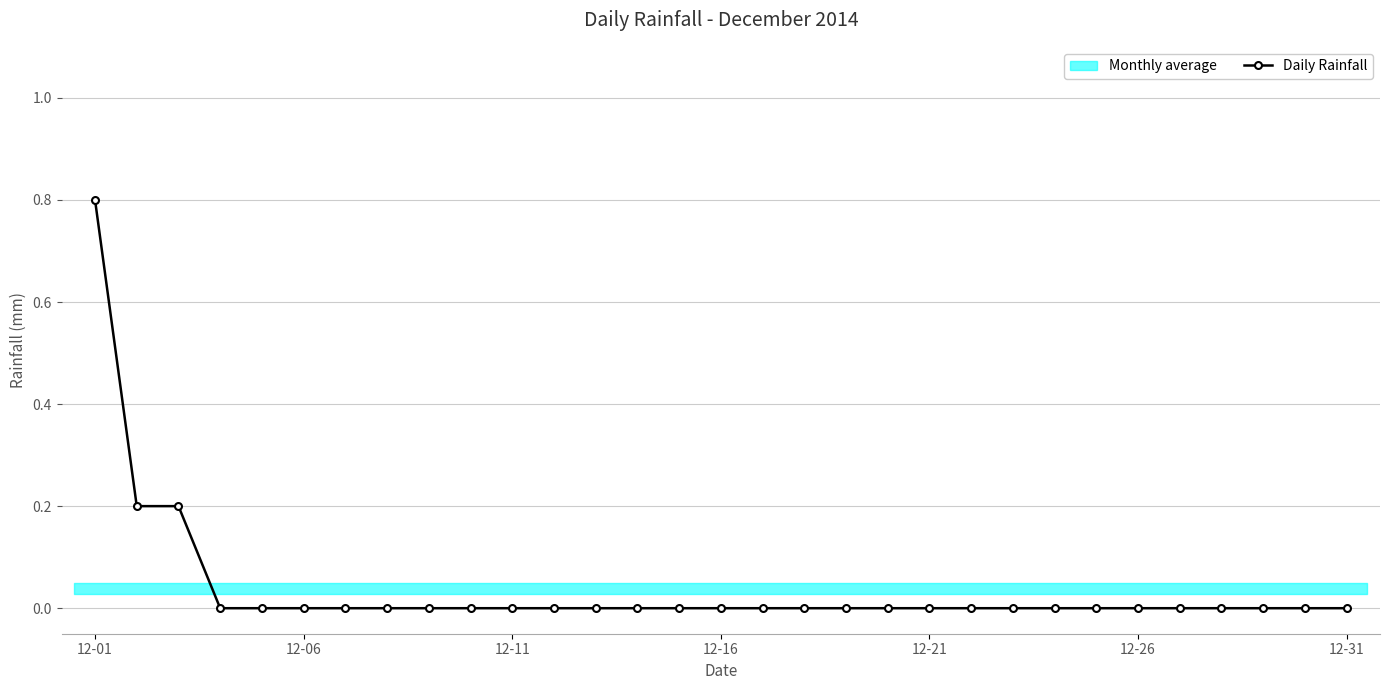

Is this an area chart (filled region under the line)?

No